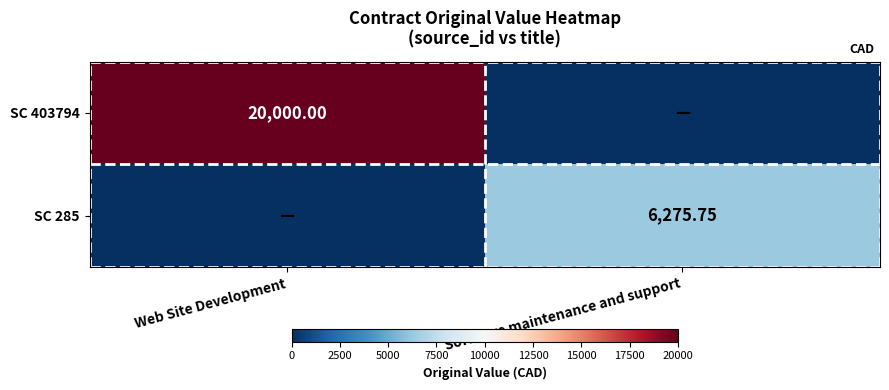

What is the greatest value displayed?

20000.0